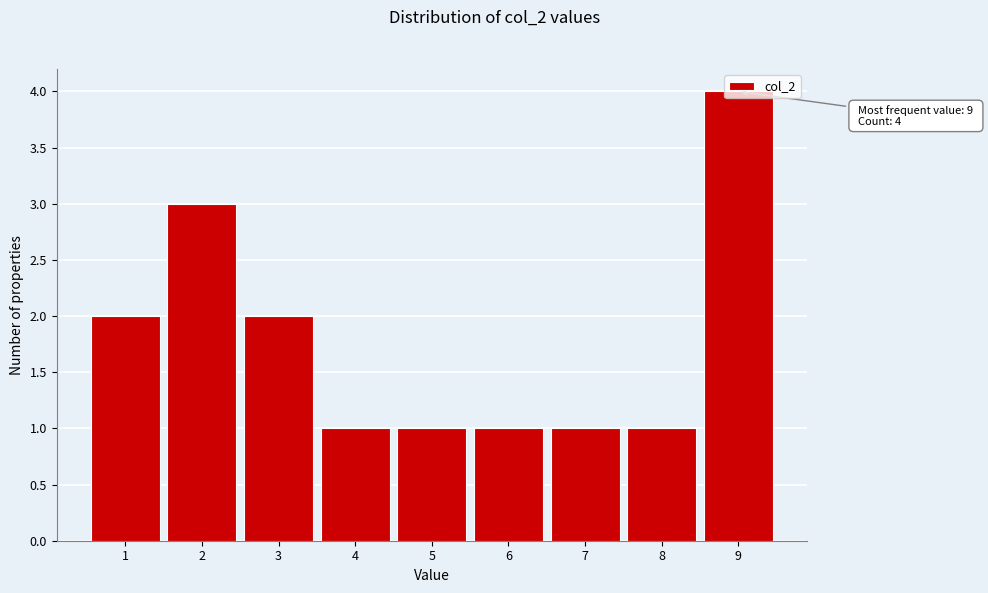

Over which range of the x-axis is the bar tallest?

8.5 to 9.5